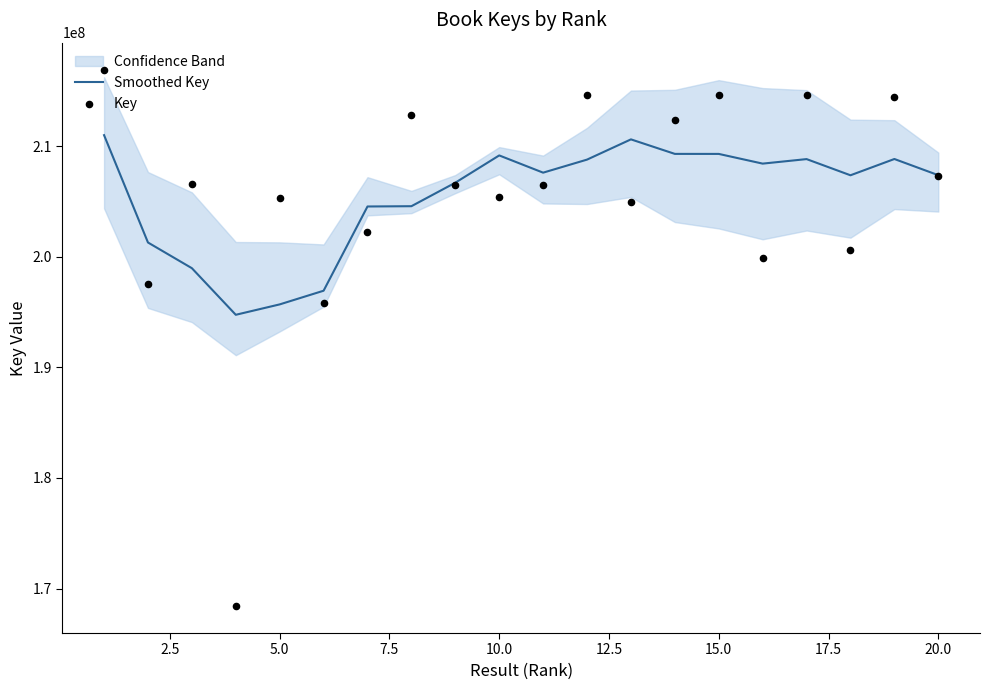

Which series has the widest spread of Y values?

Key